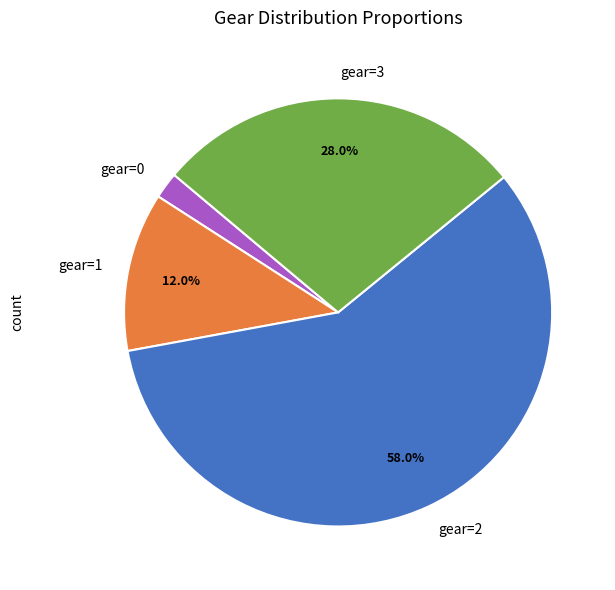

What is the smallest slice in the pie chart?

gear=0